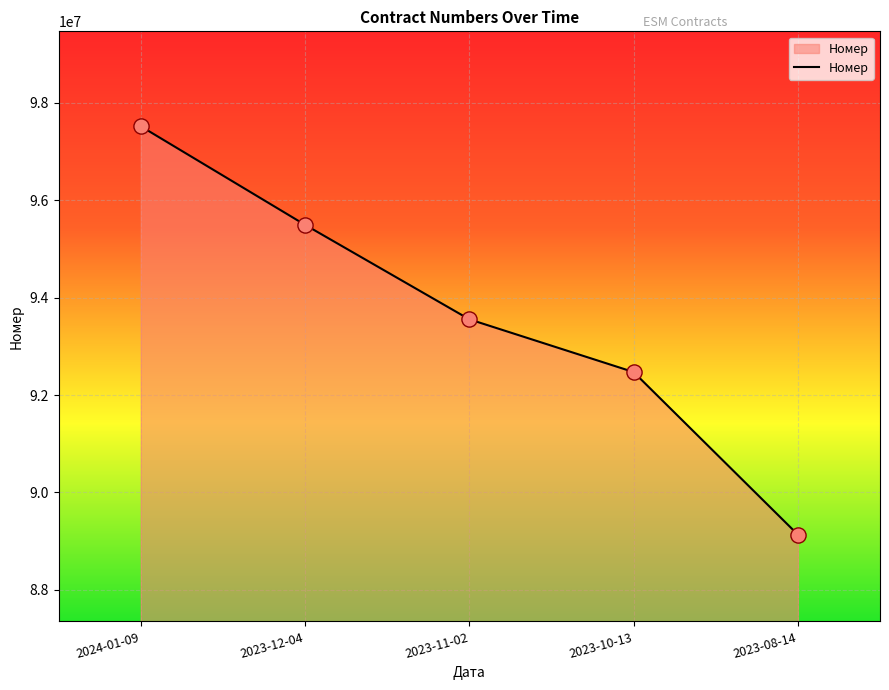

What is the change in value from 2023-10-13 to 2023-08-14?

-3339347